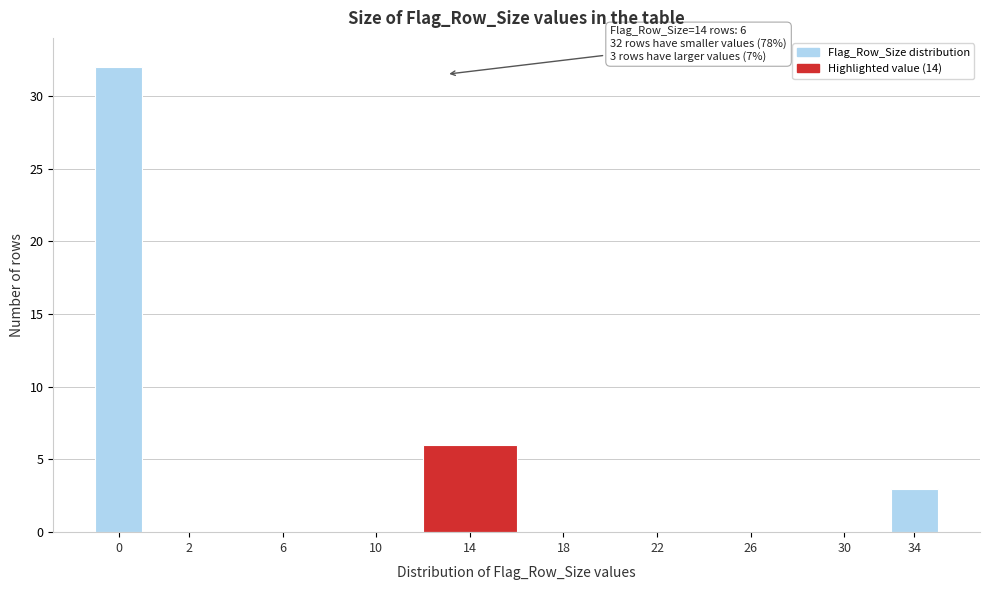

Reading right to left, what are all the values shown in this chart?

34=3	30=0	26=0	22=0	18=0	14=6	10=0	6=0	2=0	0=32